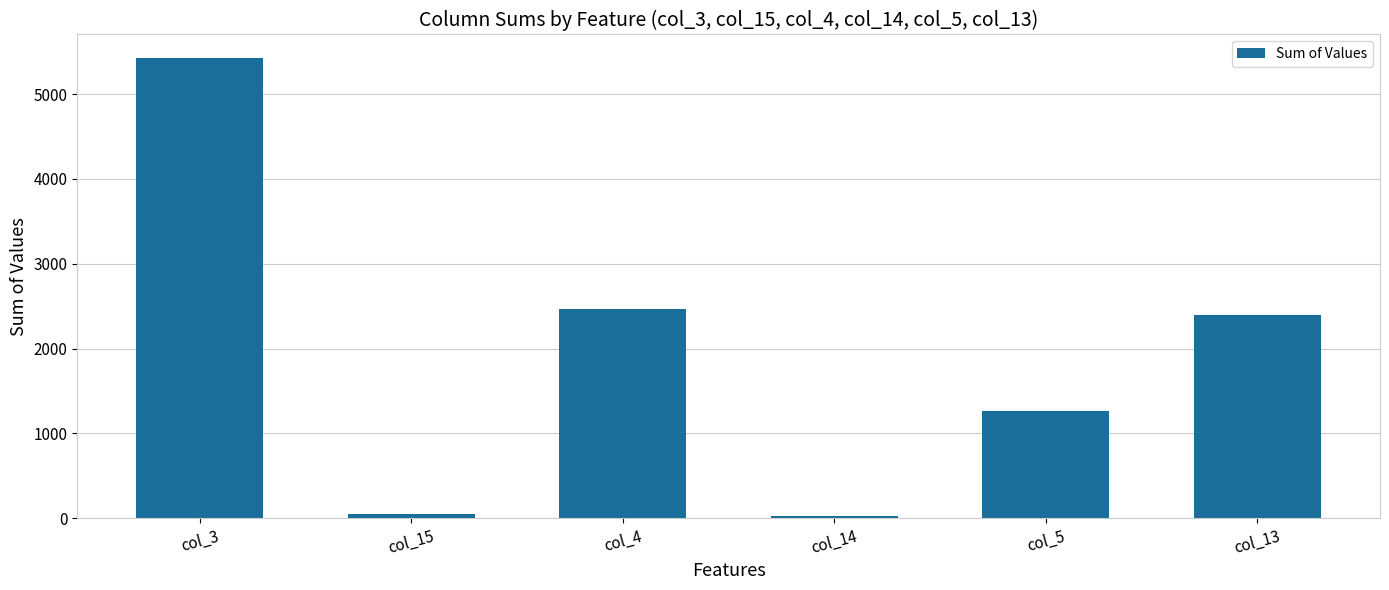

Count the number of data series in this chart.

1